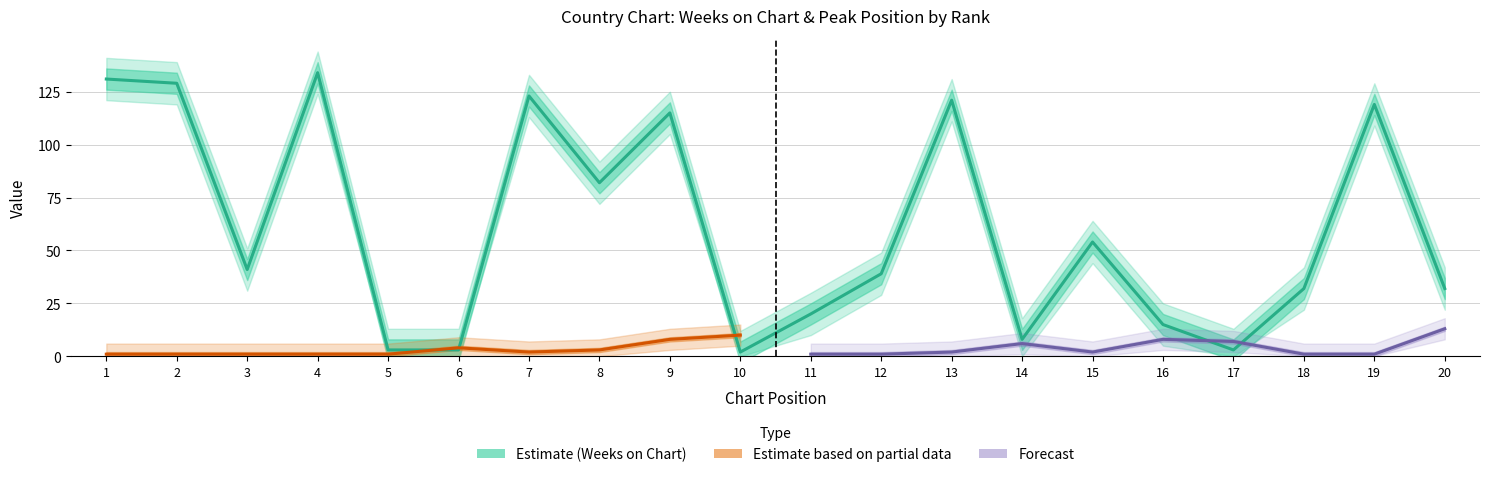

What is the value of the 12th point from the left?

39